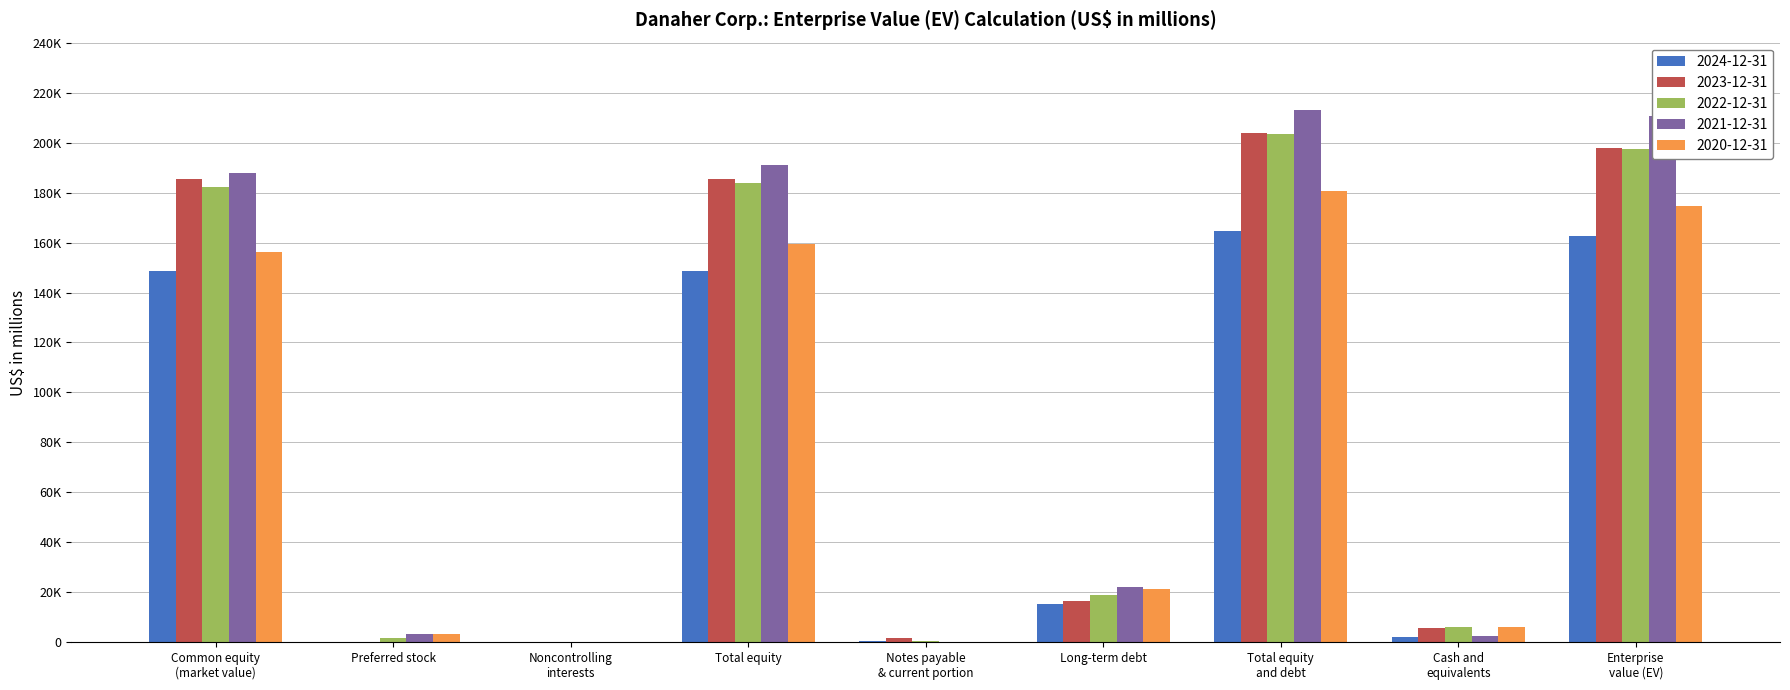

What are all the series names shown in the legend?

2024-12-31, 2023-12-31, 2022-12-31, 2021-12-31, 2020-12-31